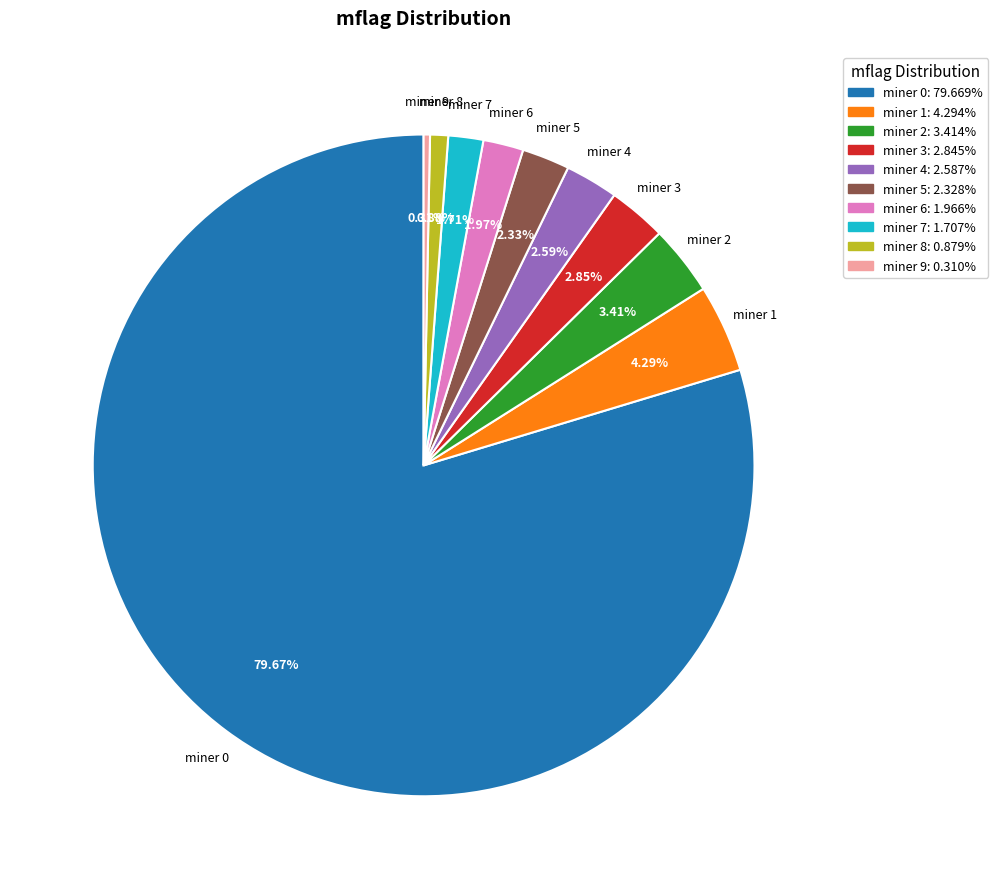

Is there any slice that represents more than half of the pie?

Yes